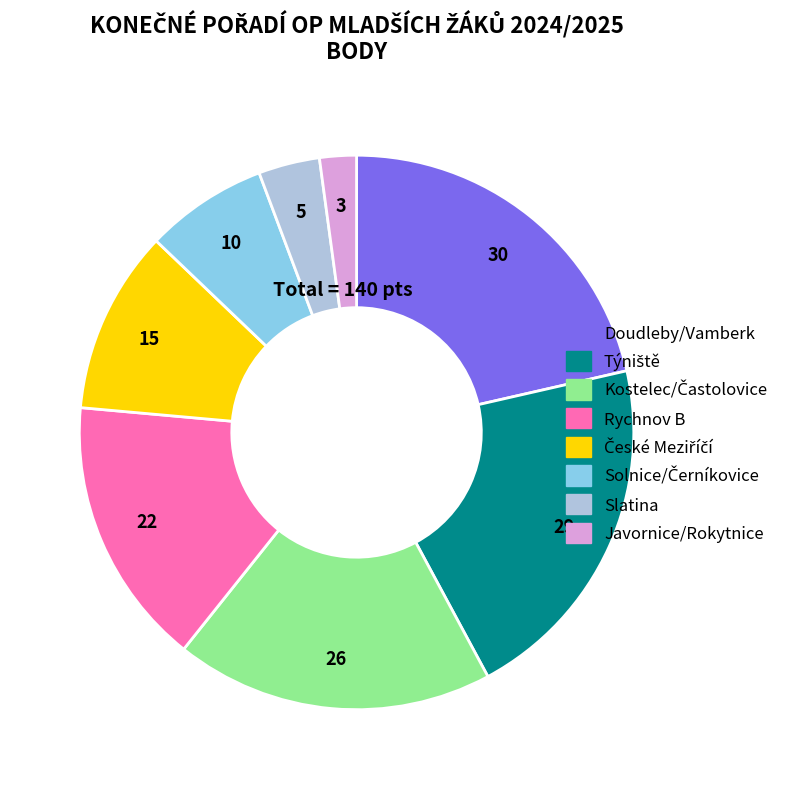

What is the ratio of the value at Doudleby/Vamberk to the value at Slatina?

6.0